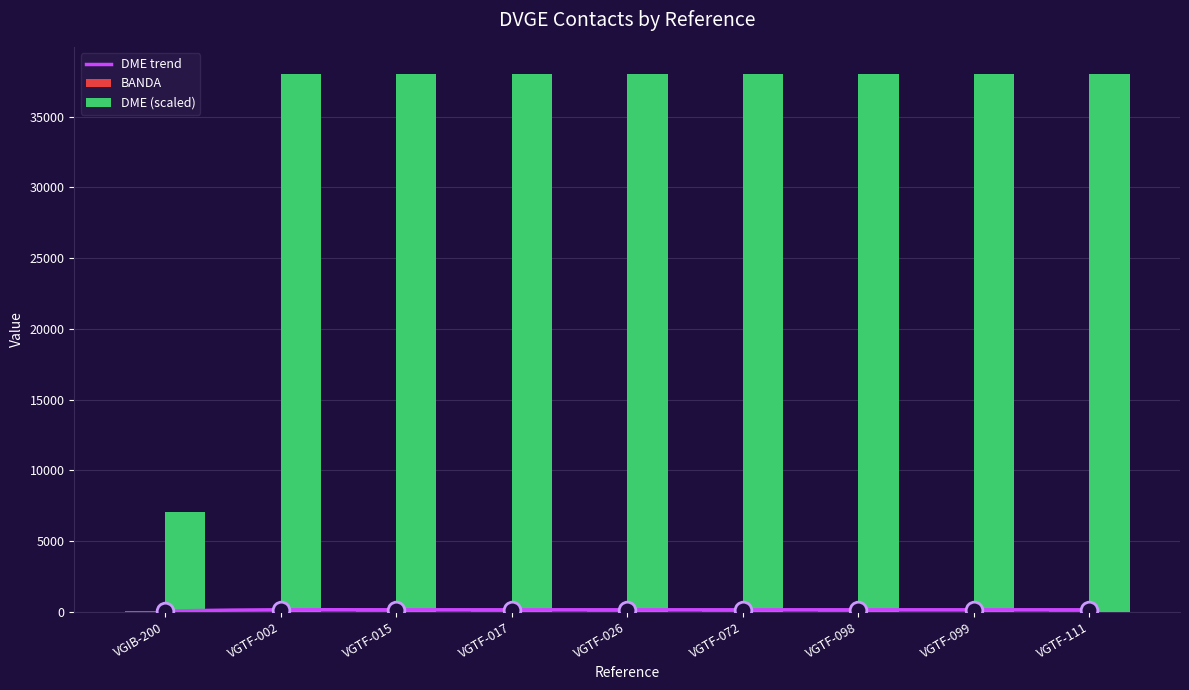

Which series has the largest range (max minus min)?

DME